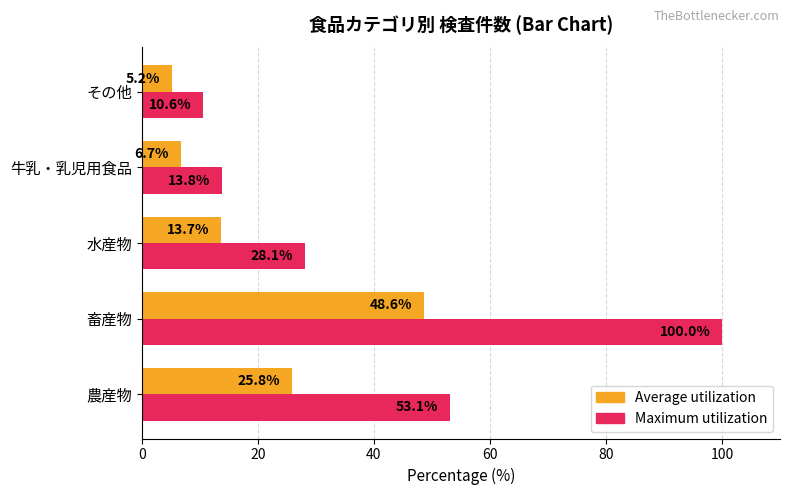

How many values in the Maximum utilization series are below 28?

2